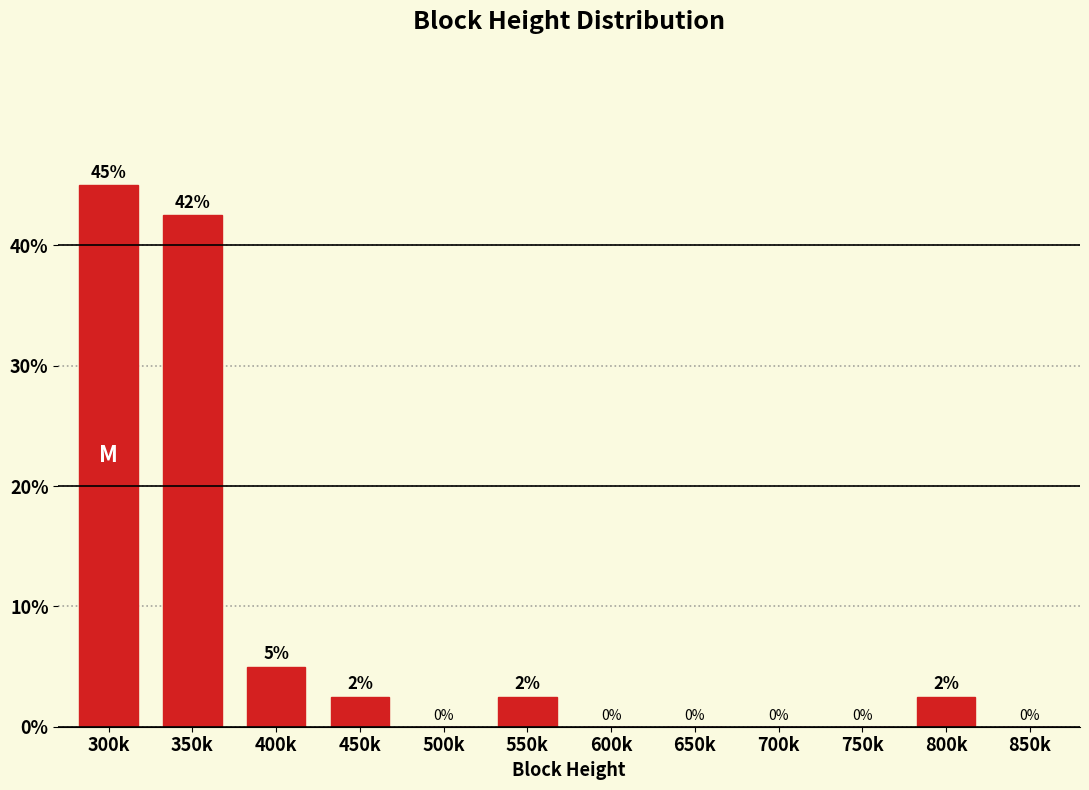

Is it true that the value at 750k is -22.3?

False